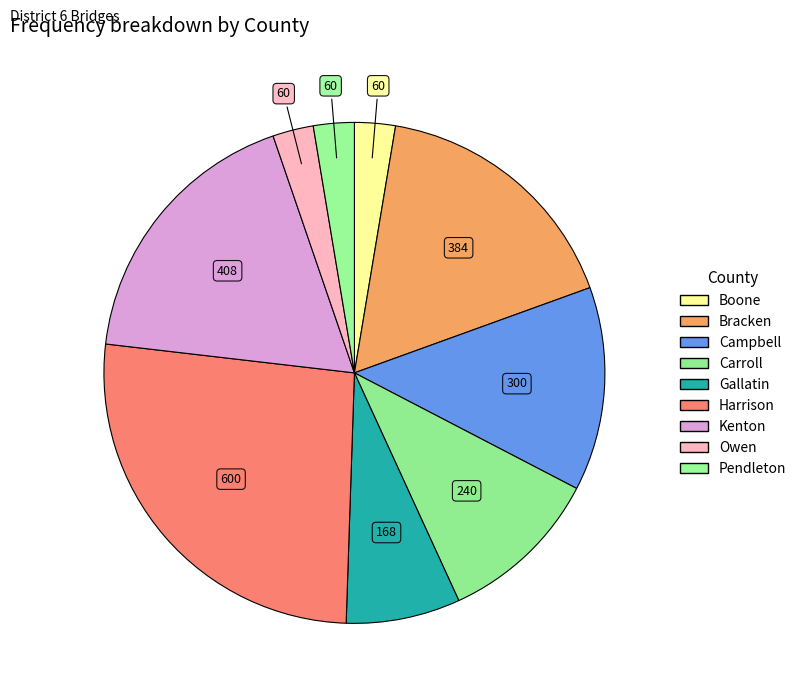

How many slices are in this pie chart?

9